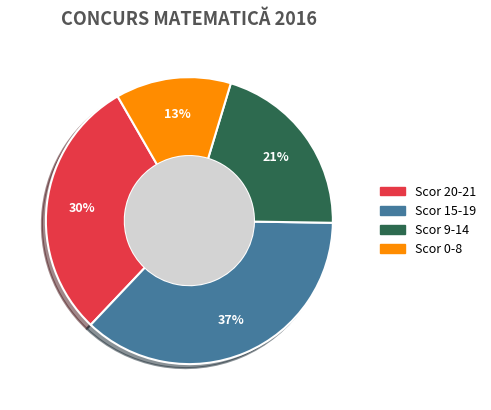

To the nearest percent, what is the difference between the largest and smallest slice percentages?

24%